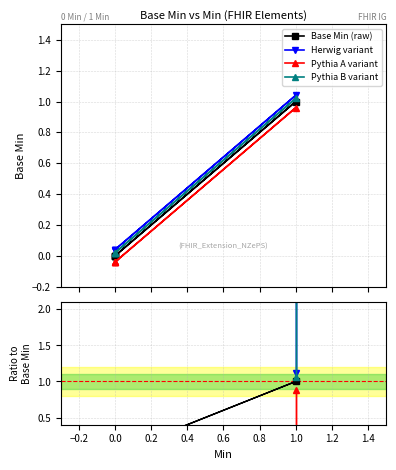

True or false: Herwig variant and Base Min (raw) cross at least once.

False